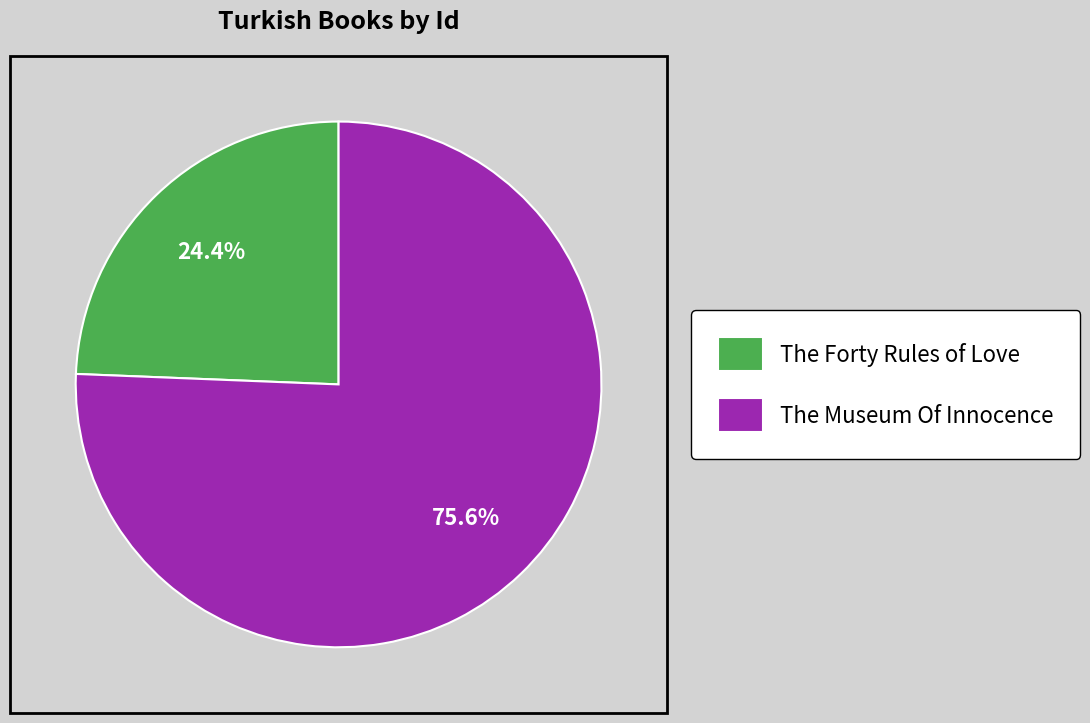

Is the sum of The Museum Of Innocence and The Forty Rules of Love greater than half?

Yes